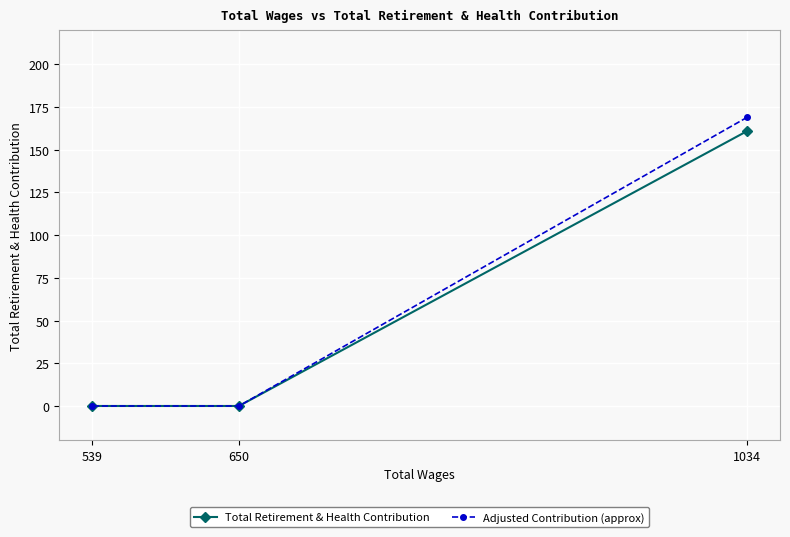

What is the maximum value shown in the chart?

169.1